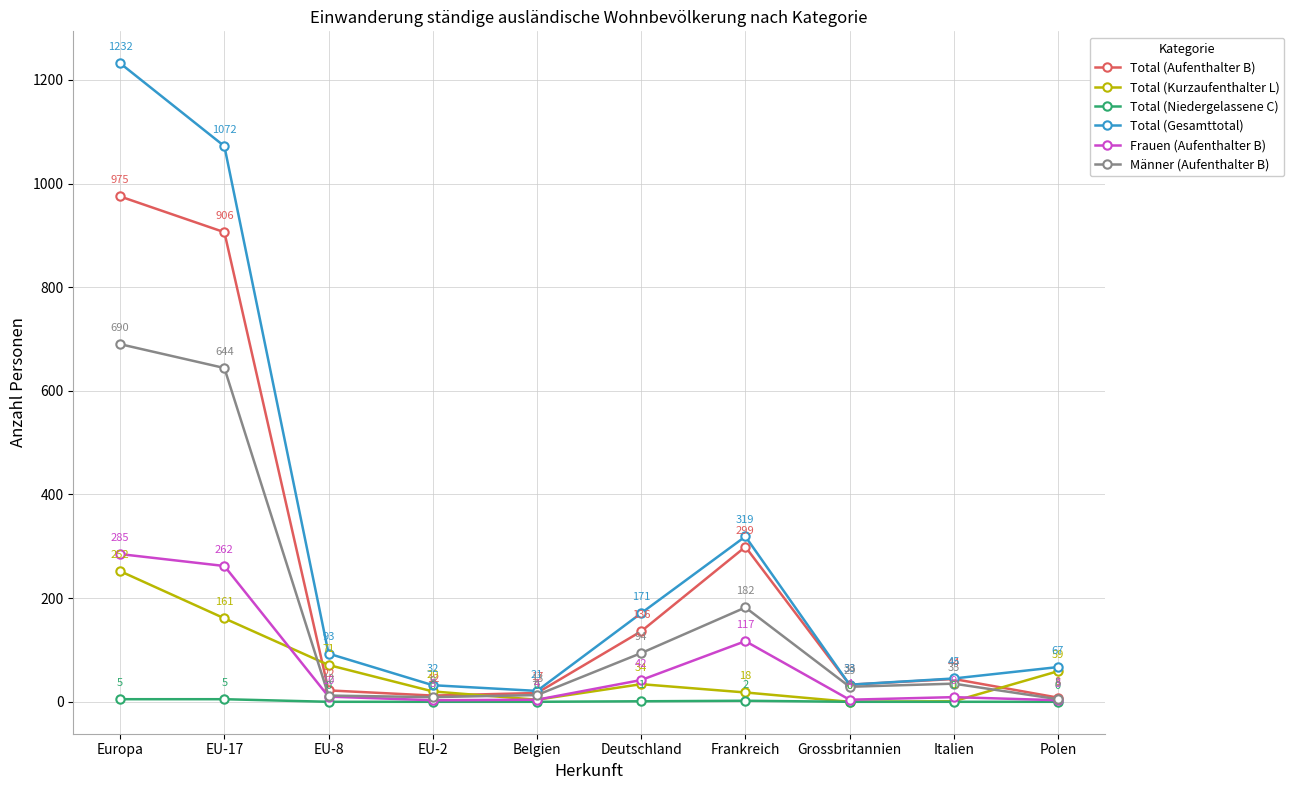

Where is Total (Kurzaufenthalter L) nearest to the value 126?

EU-17